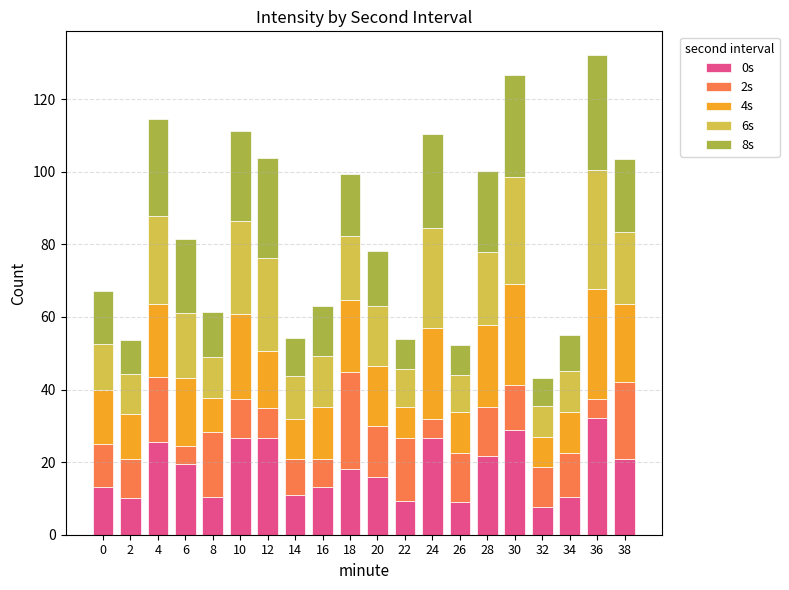

What is the total value across all series at 16?

63.1